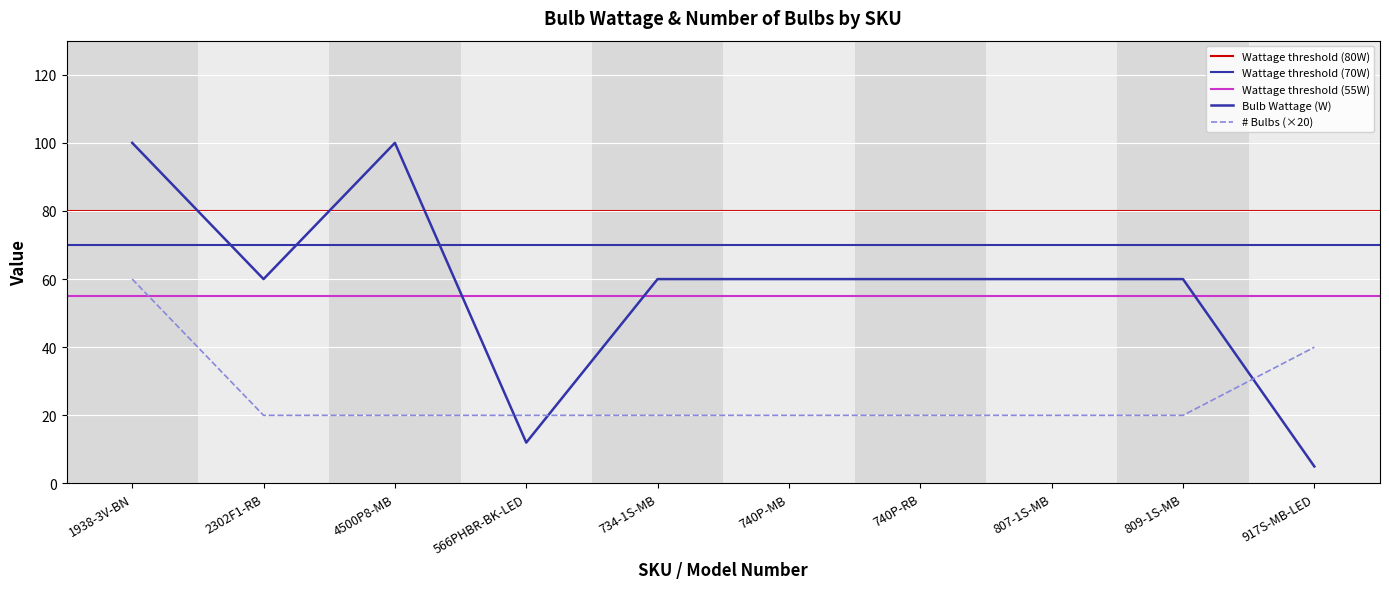

What value does the Bulb Wattage series have at 809-1S-MB?

60